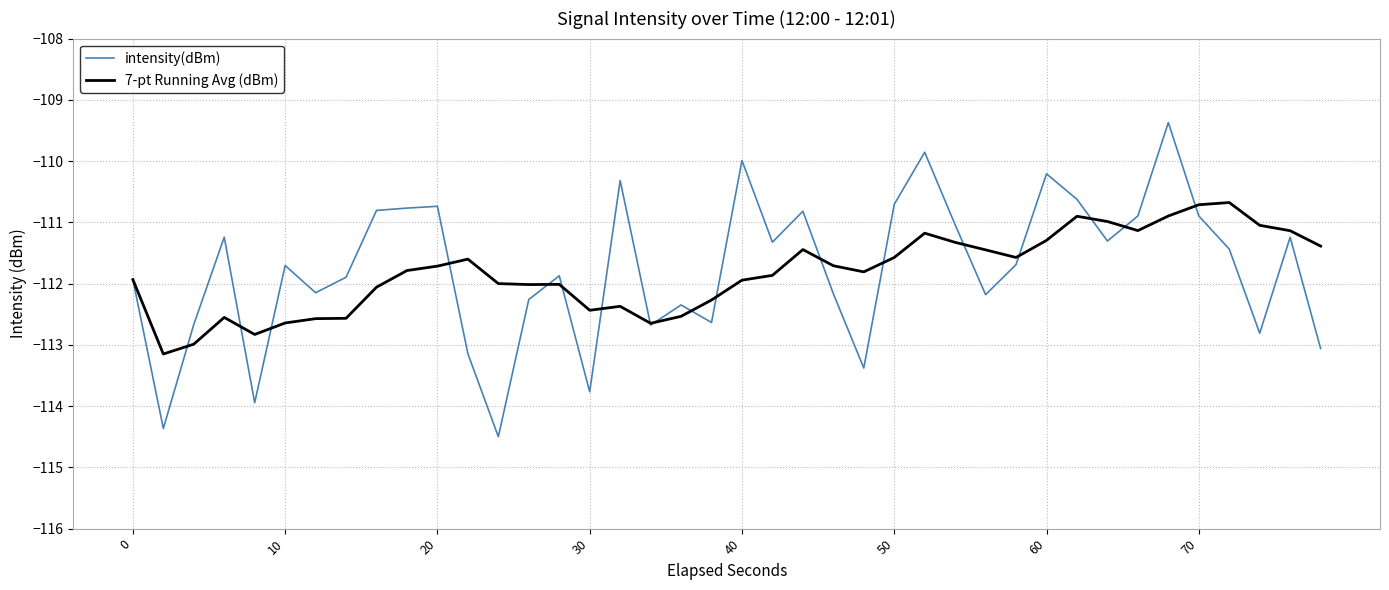

In intensity(dBm), how many points are lower than both neighbors (excluding endpoints)?

12